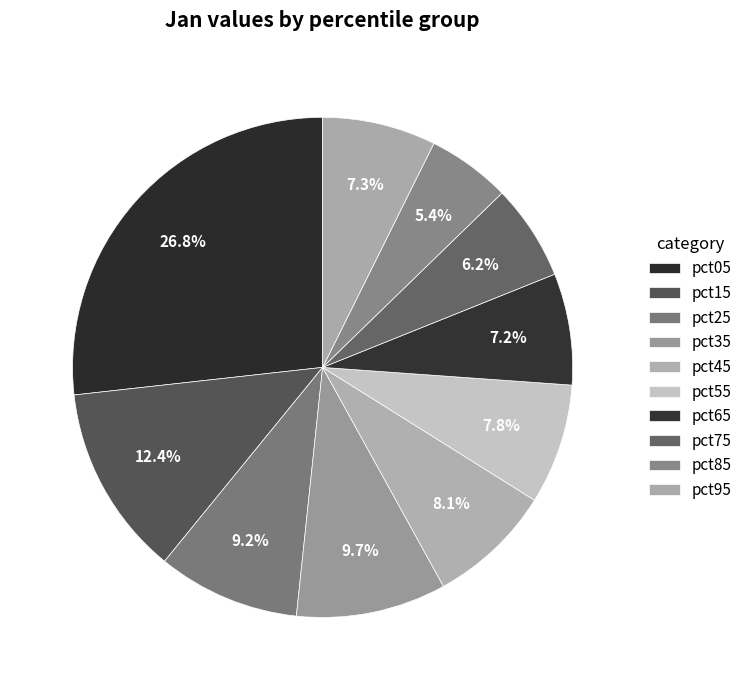

How many slices are in this pie chart?

10